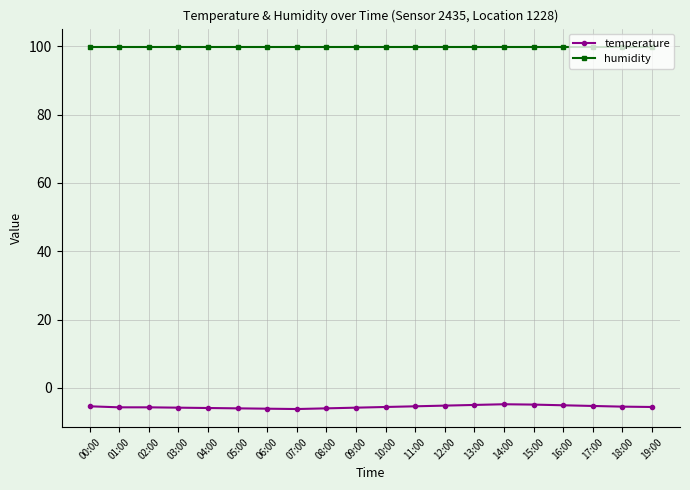

What is the total value across all series at 09:00?

94.1